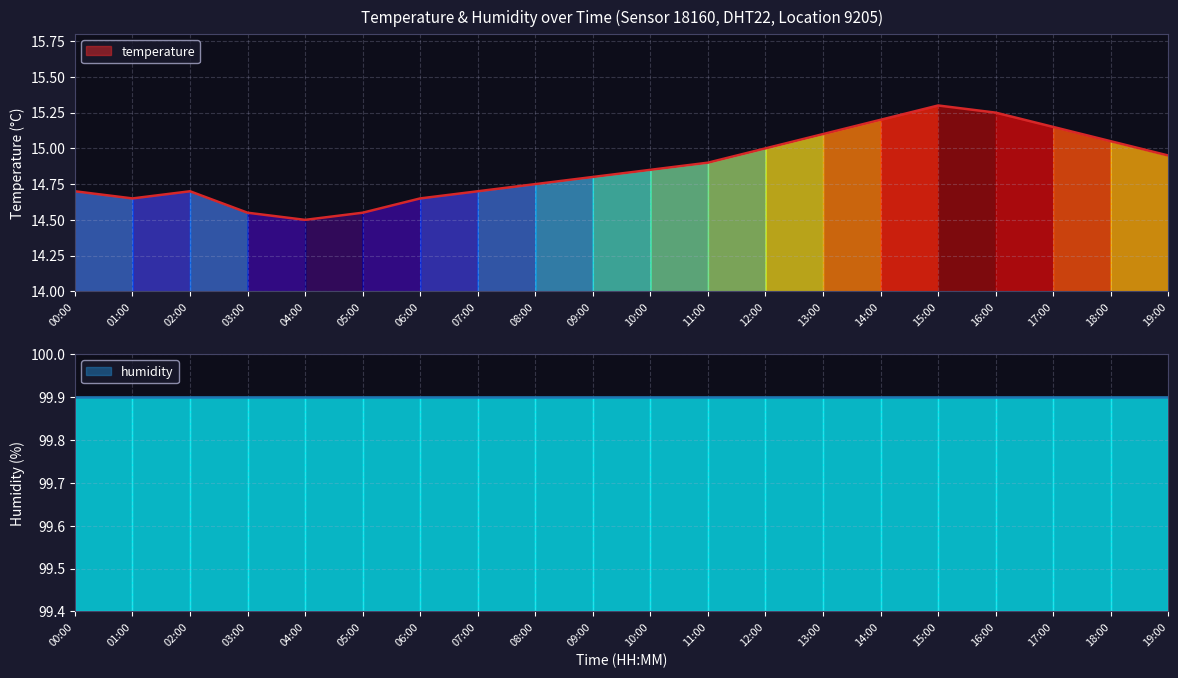

Where is the data nearest to the value 14?

04:00